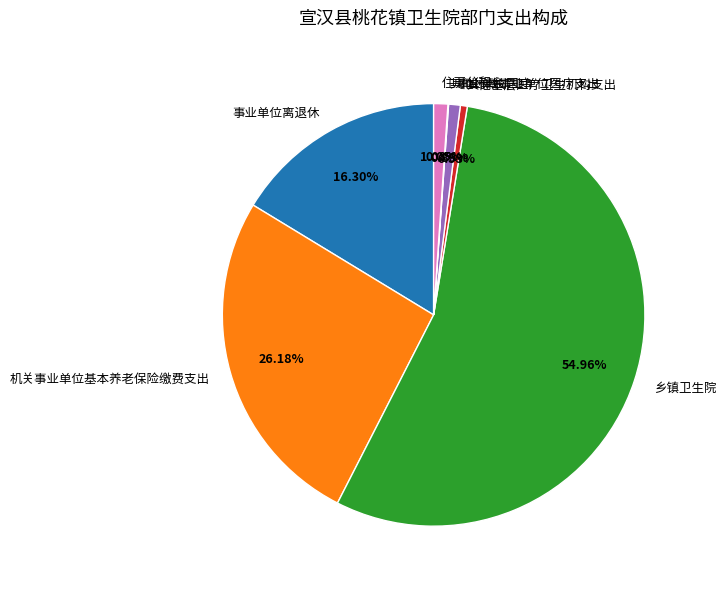

Combined, do 其他基层医疗卫生机构支出 and 机关事业单位基本养老保险缴费支出 account for over 50%?

No